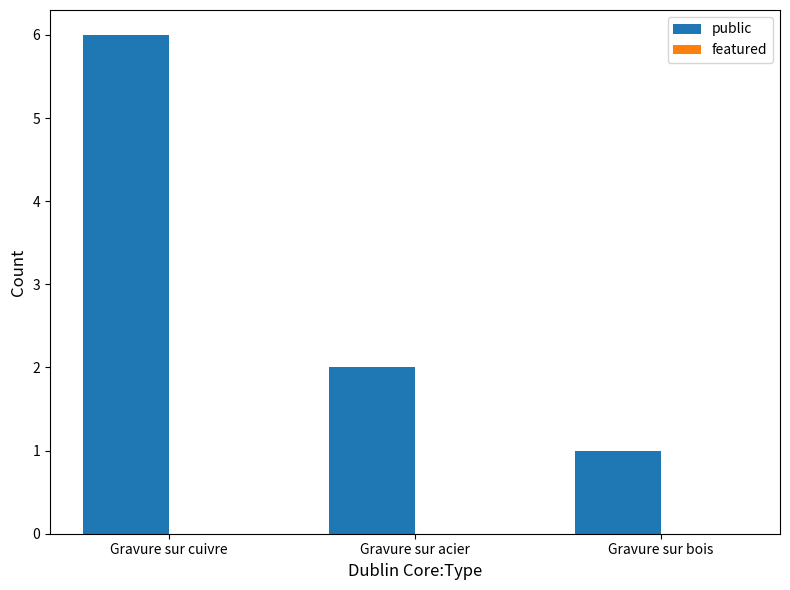

Which has a higher value, Gravure sur bois or Gravure sur cuivre?

Gravure sur cuivre